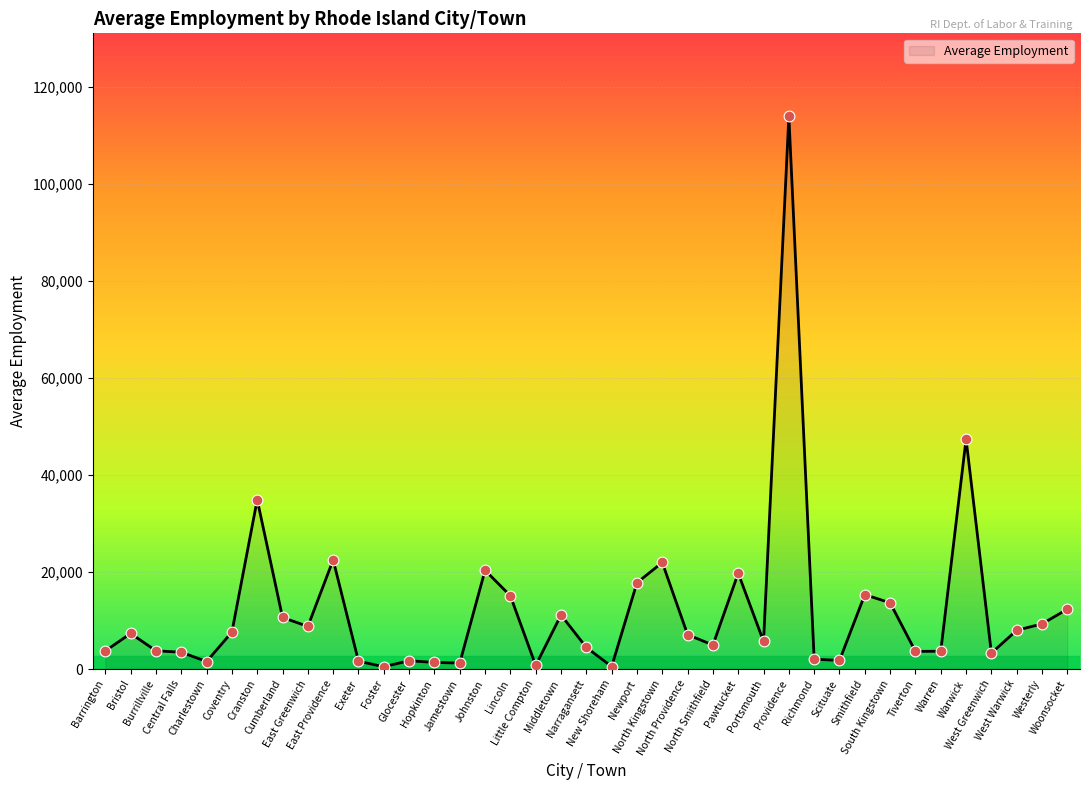

What is the change in value from Bristol to Burrillville?

-3572